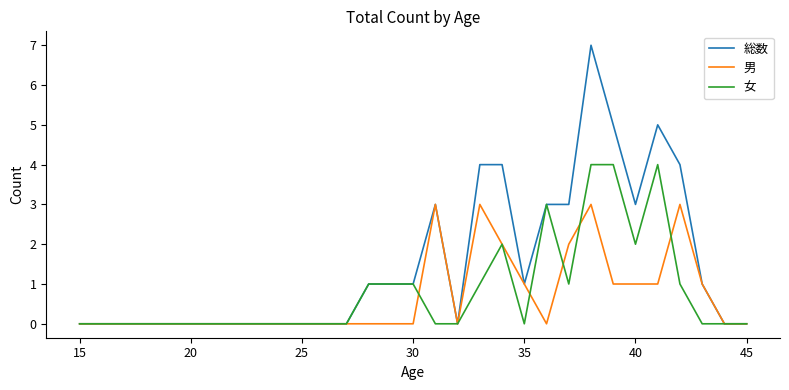

What is the maximum value shown in the chart?

7